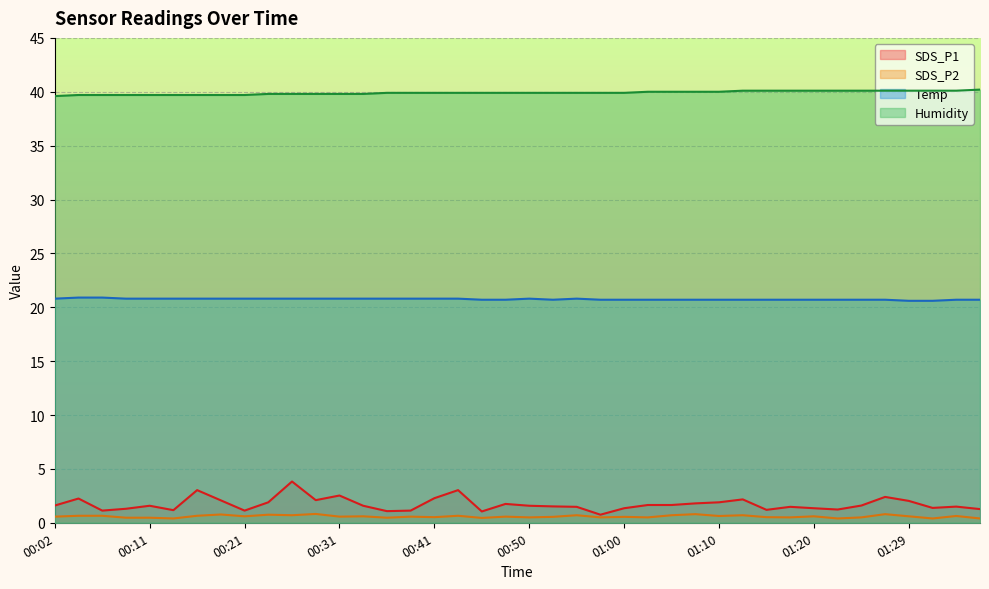

True or false: SDS_P2 and Humidity cross at least once.

False